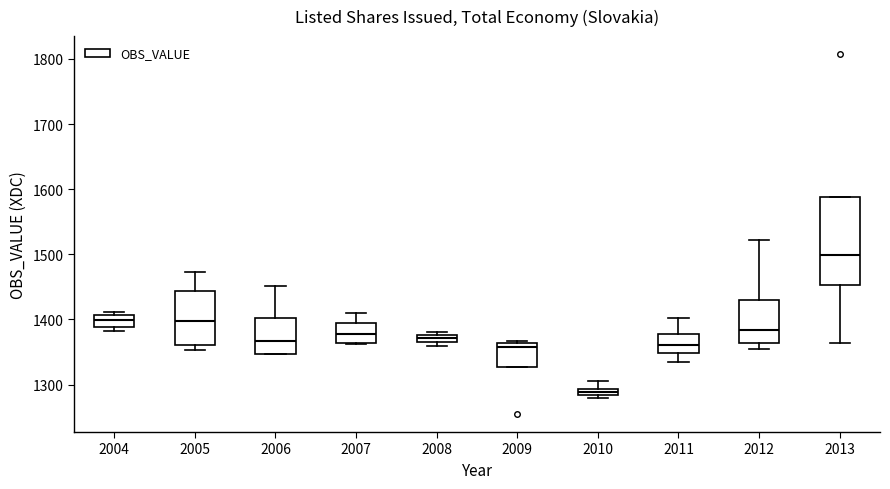

Which box is the tallest, from its lower edge to its upper edge?

2013